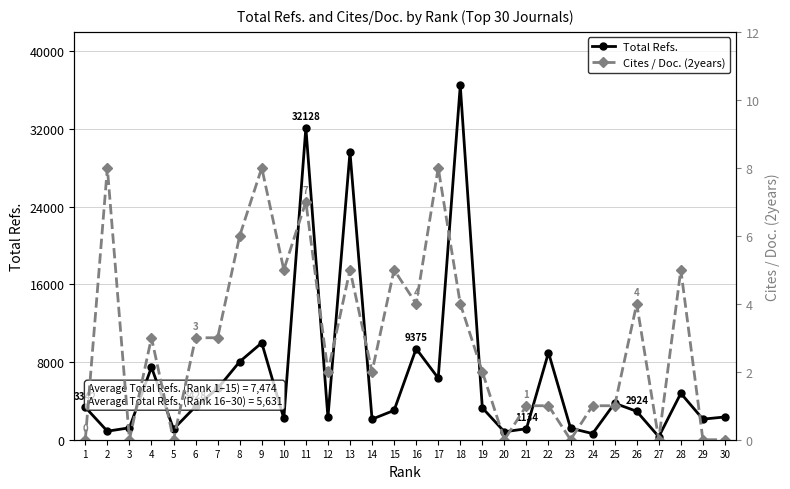

Does the chart have visible grid lines?

Yes